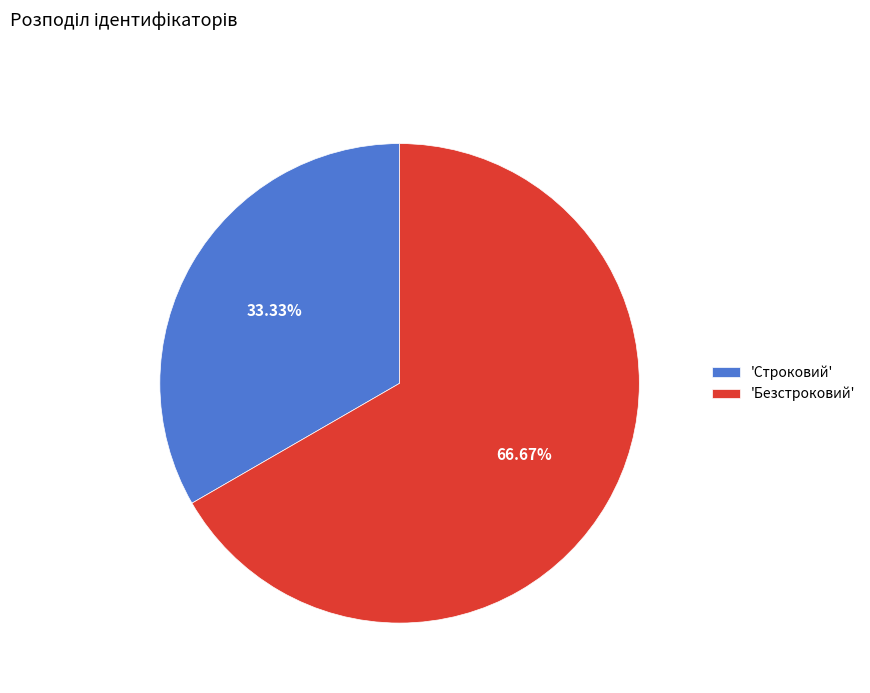

Count the number of slices in the pie.

2